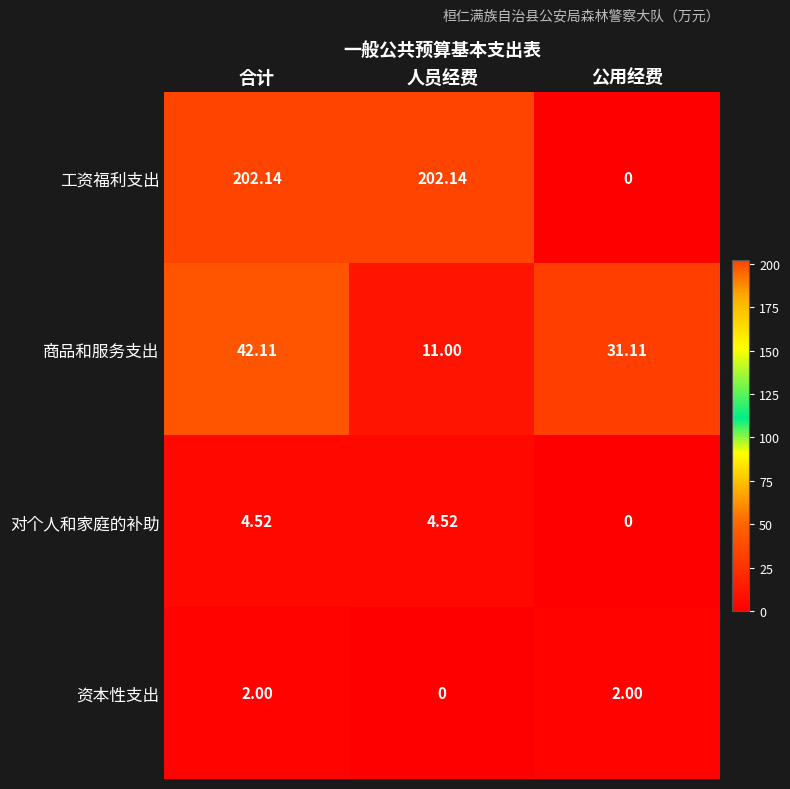

Which series has the widest spread of values?

工资福利支出